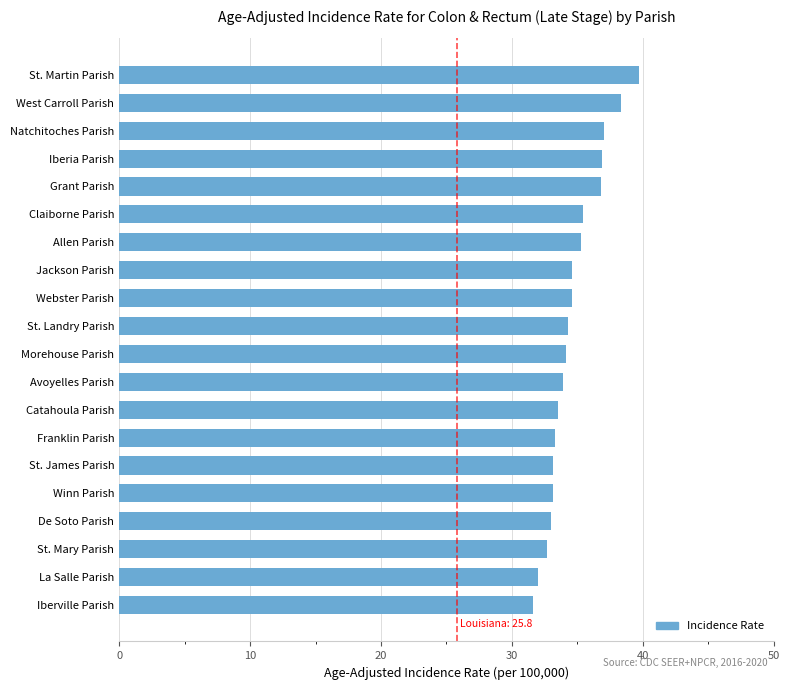

Count the number of data series in this chart.

1